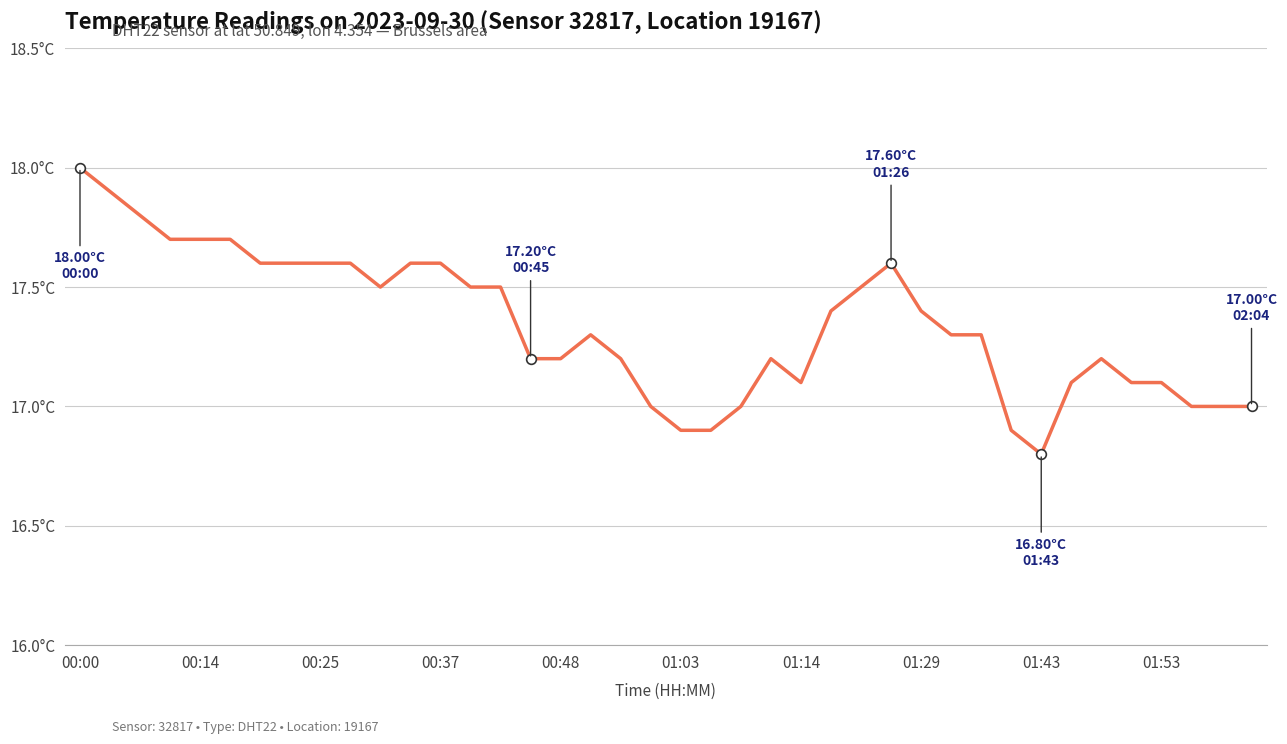

Does the chart display data point markers on the line(s)?

No